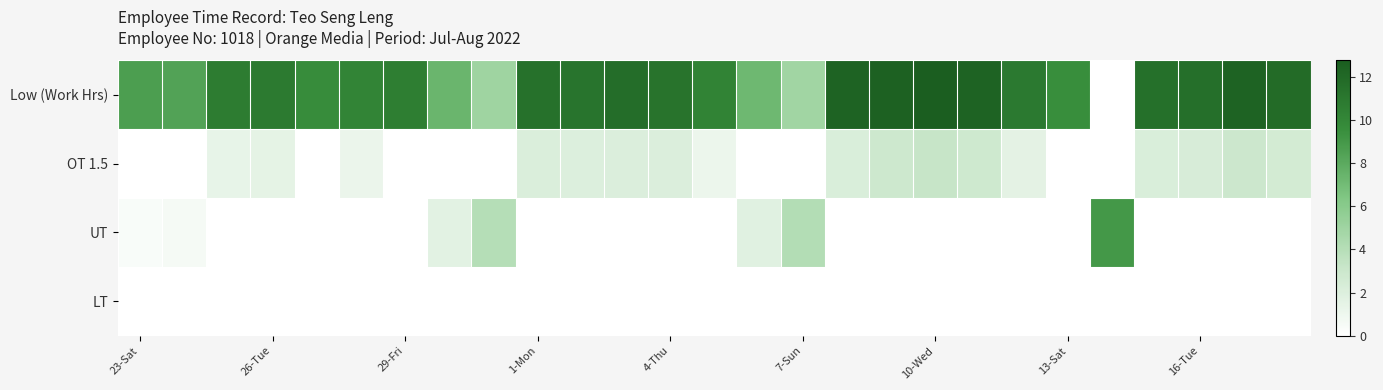

Rank the series by their maximum value, from lowest to highest.

LT, OT 1.5, UT, Low (Work Hrs)